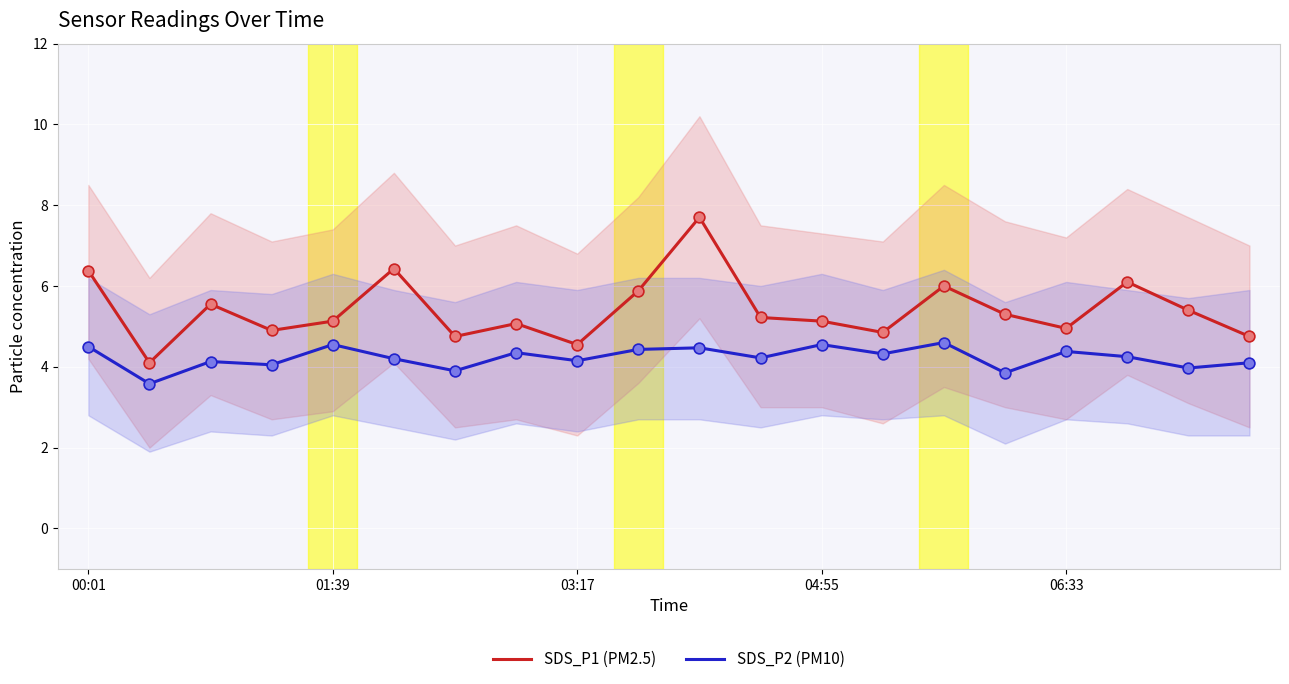

Which series has the widest spread of Y values?

SDS_P1 (PM2.5)